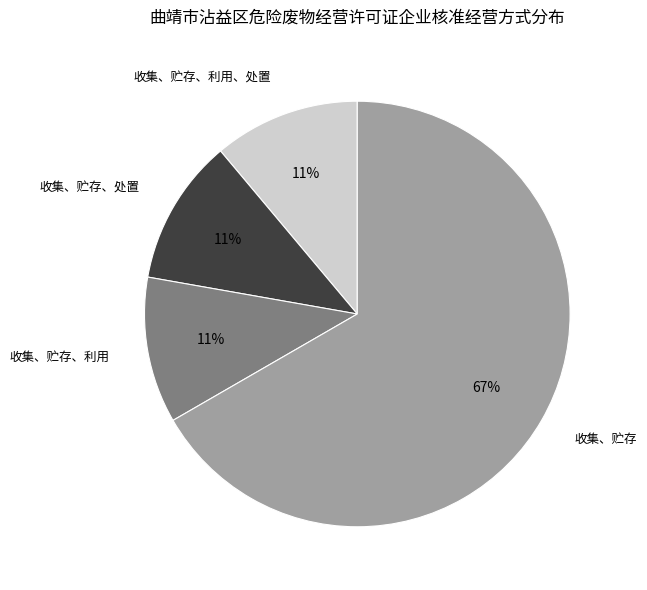

The 收集、贮存、利用、处置 slice represents 11% of the pie. True or false?

True